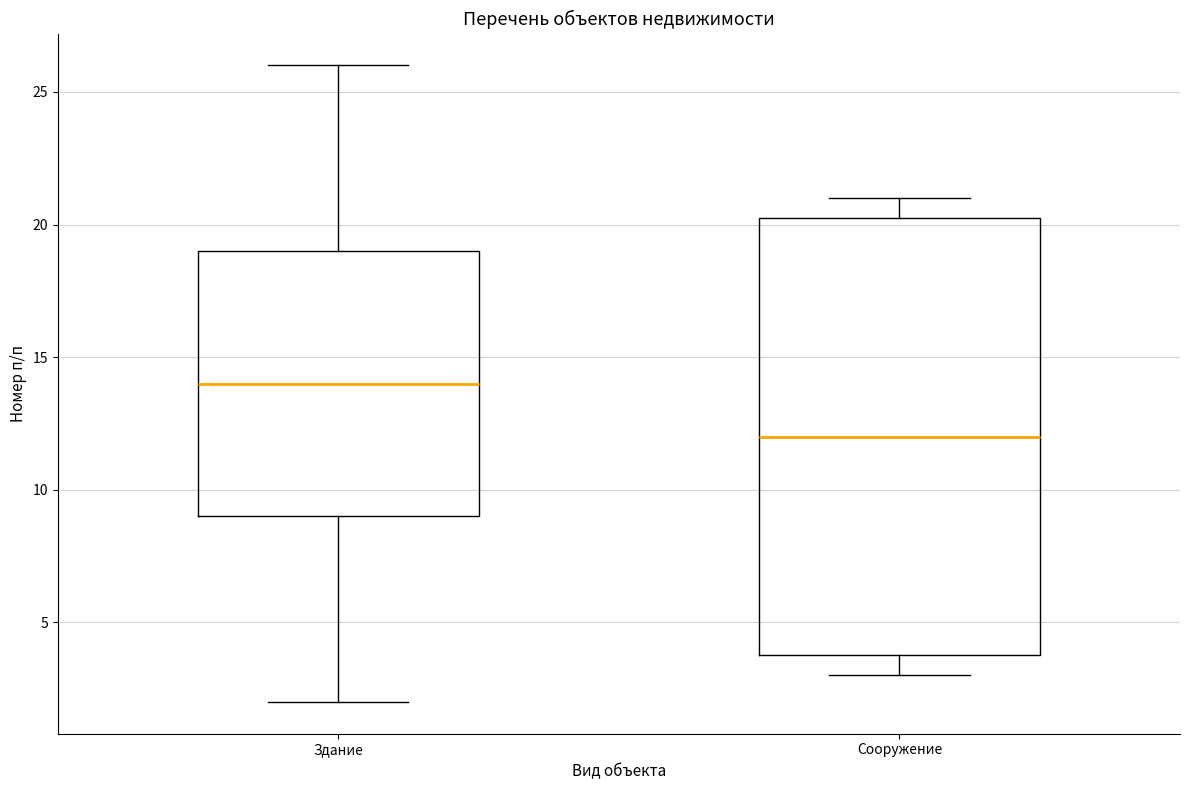

Where is the lower edge of the box for Здание on the y-axis? The values are not printed on the chart, so give them approximately, as read against the axis.

9.0